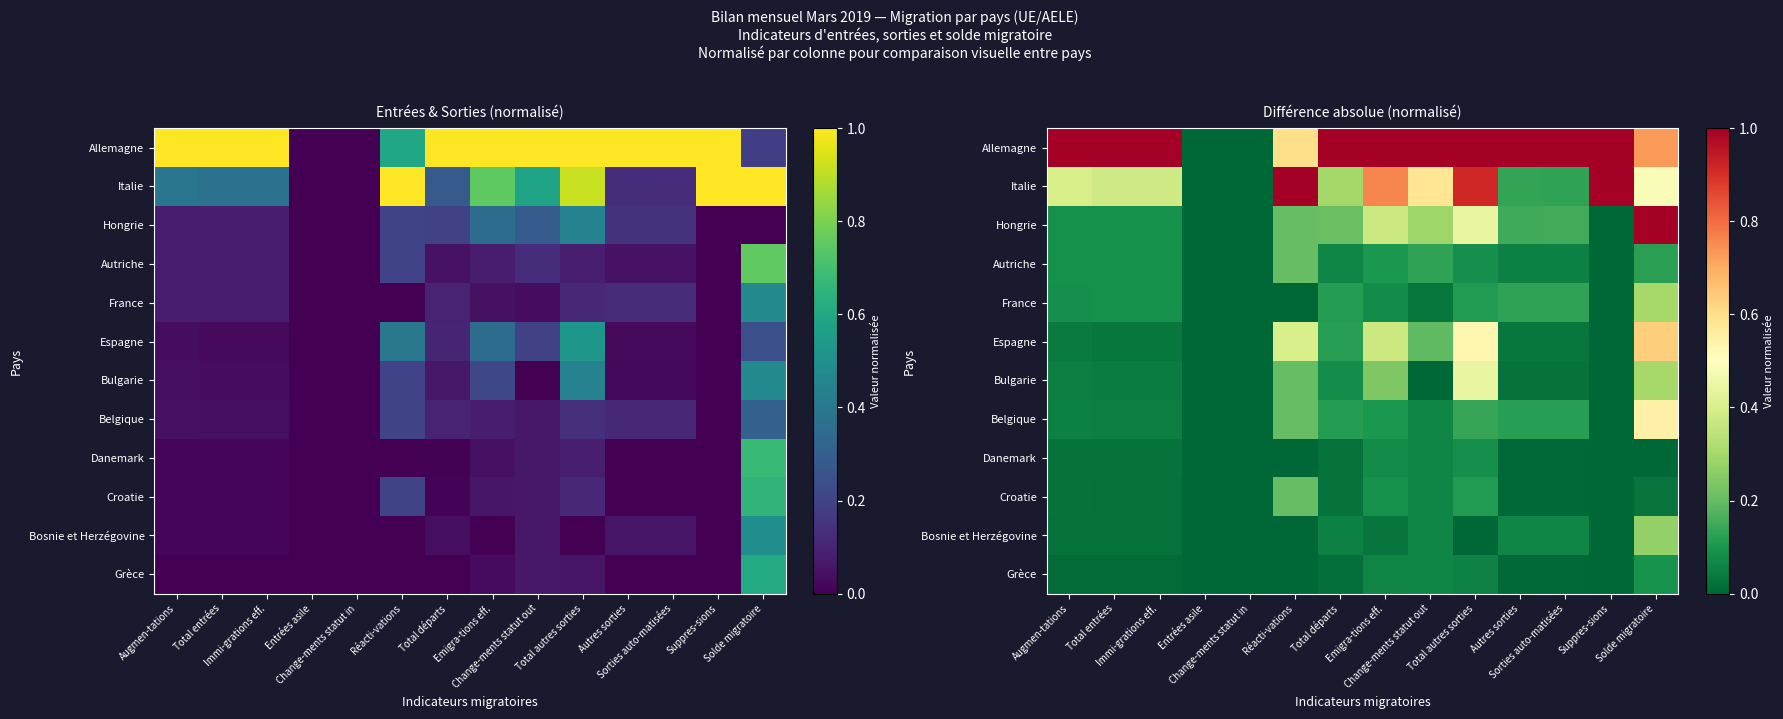

What is the sum of all Belgique values?

1.6